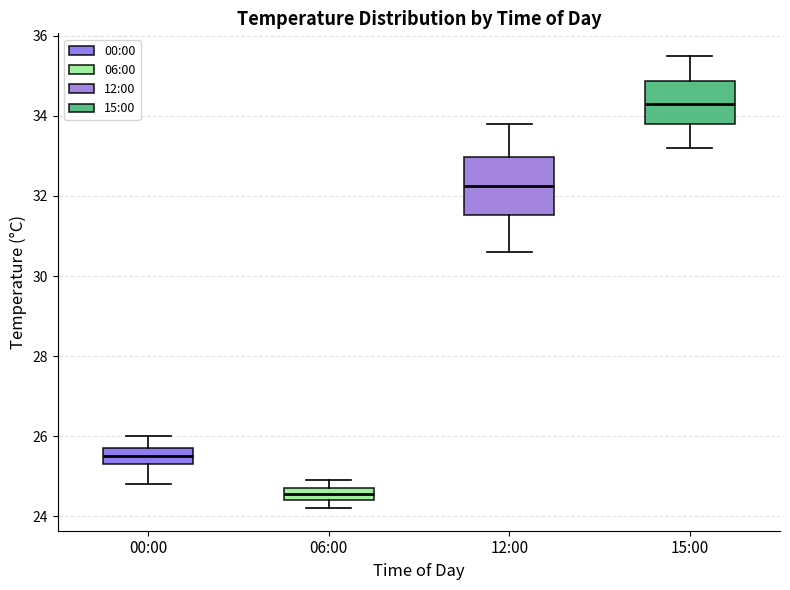

Reading left to right, transcribe this box plot: for each box, give where its median line is, the range the box spans, and where its two whiskers end, as read against the y-axis. The values are not printed on the chart, so give them approximately, as read against the axis.

00:00: median 25.6, box 25.4 to 25.8, whiskers 24.8 to 26.0
06:00: median 24.6, box 24.4 to 24.8, whiskers 24.2 to 25.0
12:00: median 32.2, box 31.6 to 33.0, whiskers 30.6 to 33.8
15:00: median 34.4, box 33.8 to 34.8, whiskers 33.2 to 35.6